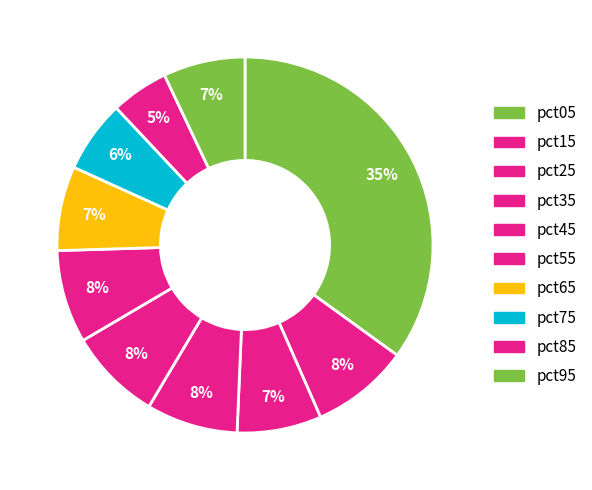

Rank the categories by value from highest to lowest.

pct05, pct15, pct55, pct45, pct35, pct65, pct25, pct95, pct75, pct85